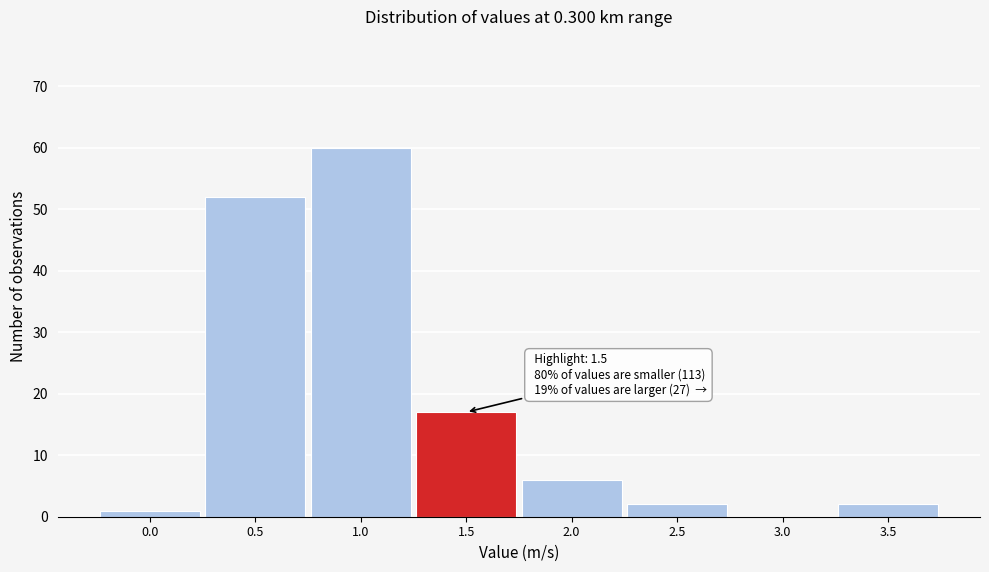

Reading left to right, list all the values displayed in this chart.

0.0=1	0.5=52	1.0=60	1.5=17	2.0=6	2.5=2	3.0=0	3.5=2